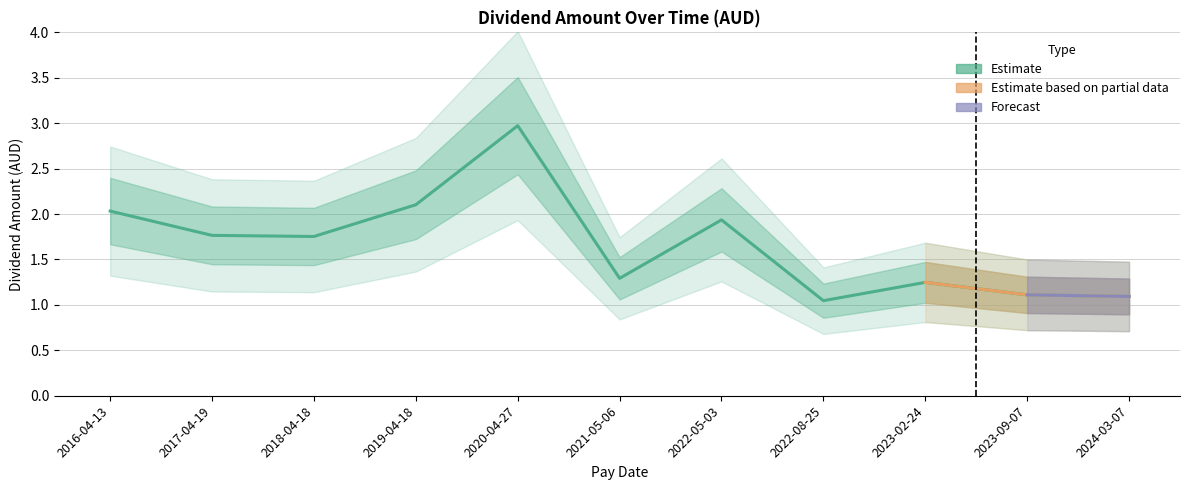

Which has a higher value, 2017-04-19 or 2018-04-18?

2017-04-19